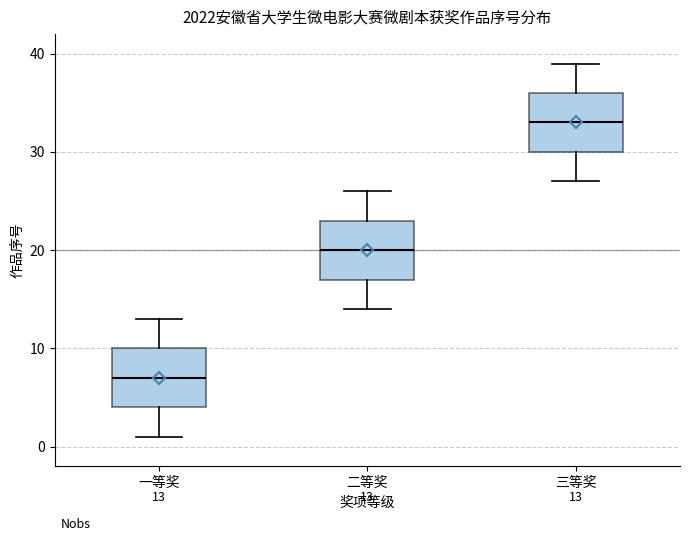

Which box's median line is the highest?

三等奖